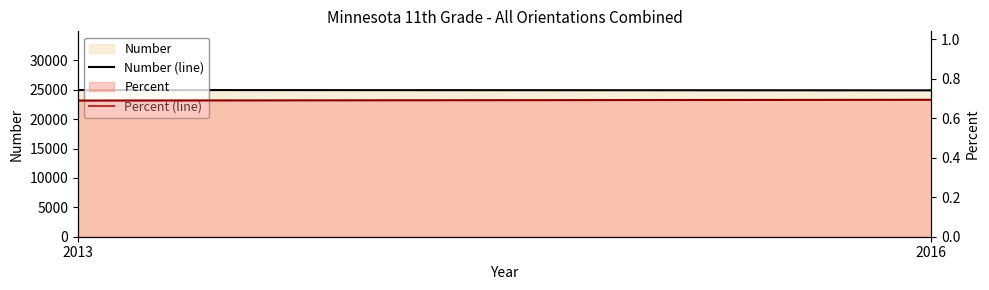

What is the difference between the maximum and minimum values in the Number (line) series?

53.0